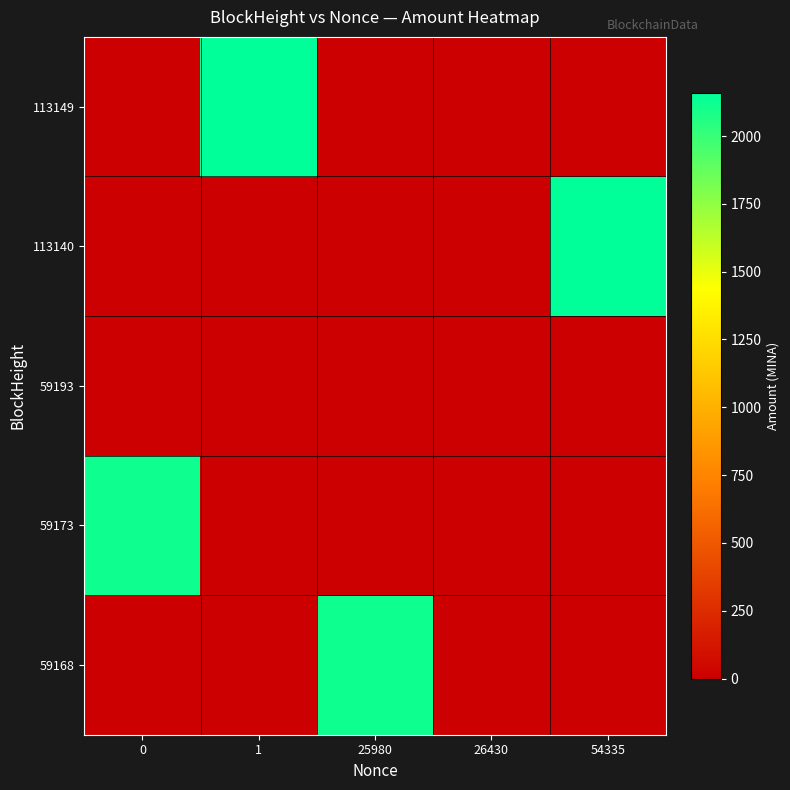

What is the total value across all series at 25980?

2116.7